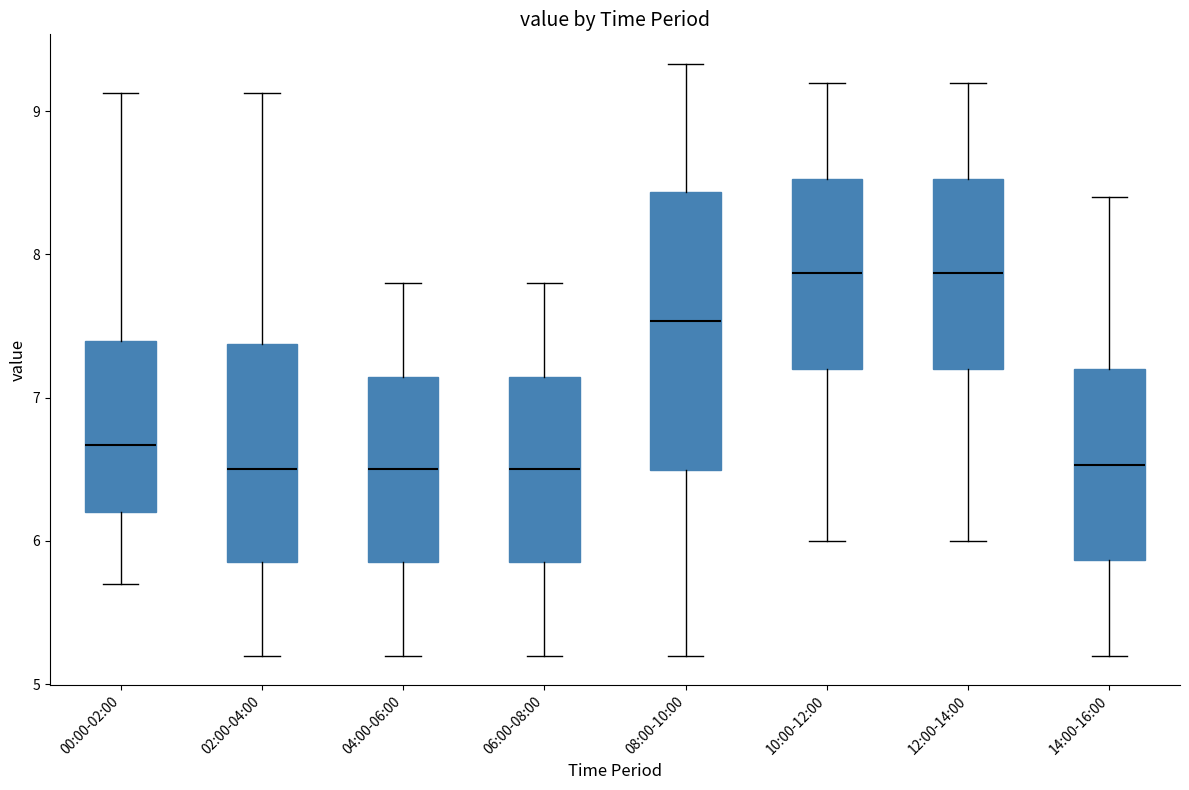

Reading left to right, transcribe this box plot: for each box, give where its median line is, the range the box spans, and where its two whiskers end, as read against the y-axis. The values are not printed on the chart, so give them approximately, as read against the axis.

00:00-02:00: median 6.7, box 6.2 to 7.4, whiskers 5.7 to 9.1
02:00-04:00: median 6.5, box 5.9 to 7.4, whiskers 5.2 to 9.1
04:00-06:00: median 6.5, box 5.9 to 7.1, whiskers 5.2 to 7.8
06:00-08:00: median 6.5, box 5.9 to 7.1, whiskers 5.2 to 7.8
08:00-10:00: median 7.5, box 6.5 to 8.4, whiskers 5.2 to 9.3
10:00-12:00: median 7.9, box 7.2 to 8.5, whiskers 6.0 to 9.2
12:00-14:00: median 7.9, box 7.2 to 8.5, whiskers 6.0 to 9.2
14:00-16:00: median 6.5, box 5.9 to 7.2, whiskers 5.2 to 8.4